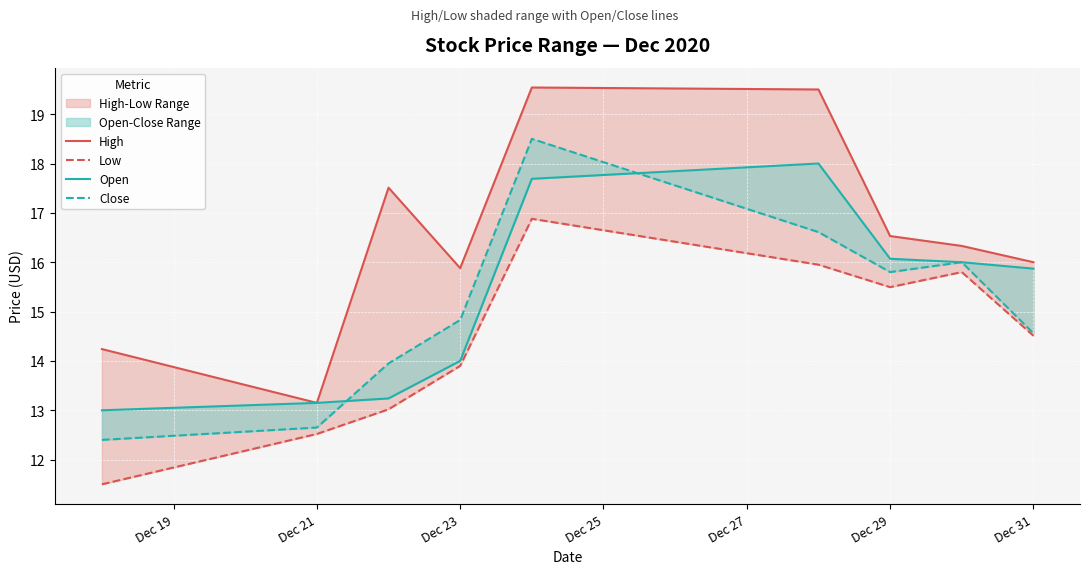

True or false: High and Open intersect in this chart.

False